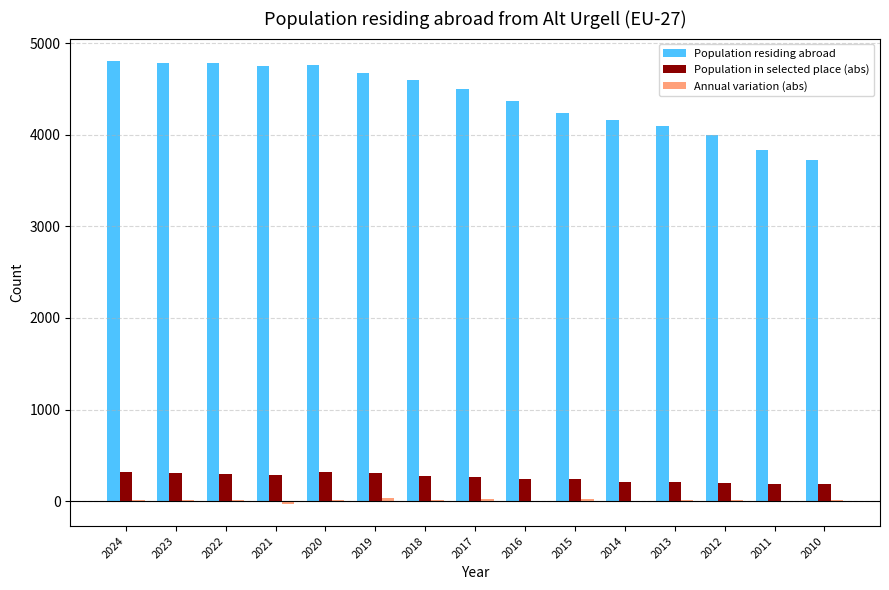

True or false: Population residing abroad has a value of 4499 at 2017.

True